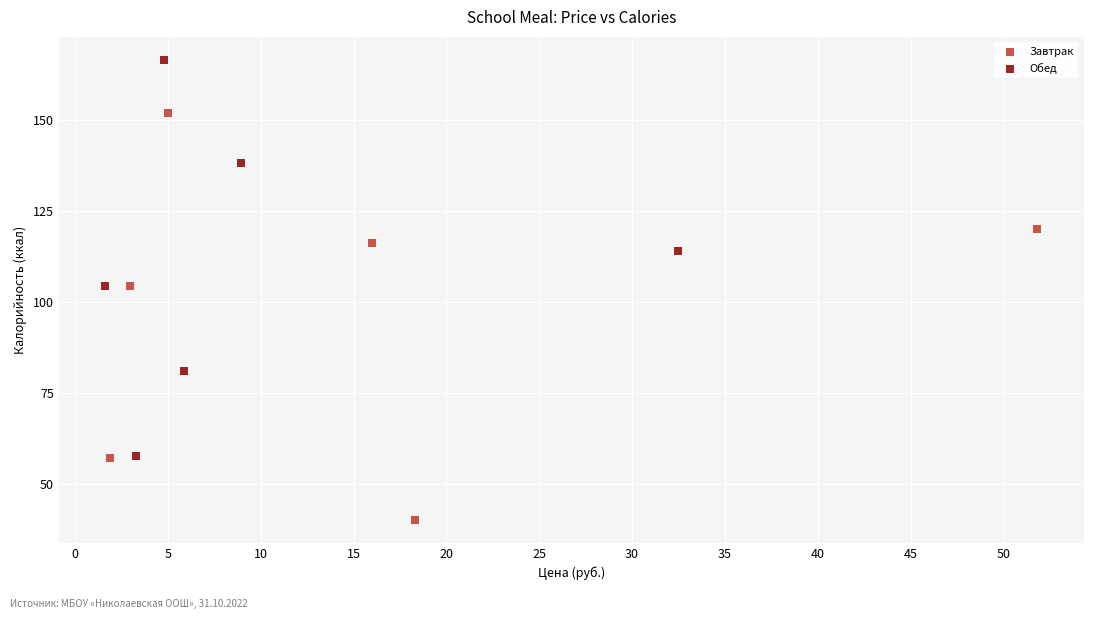

Which series has the widest spread of Y values?

Завтрак